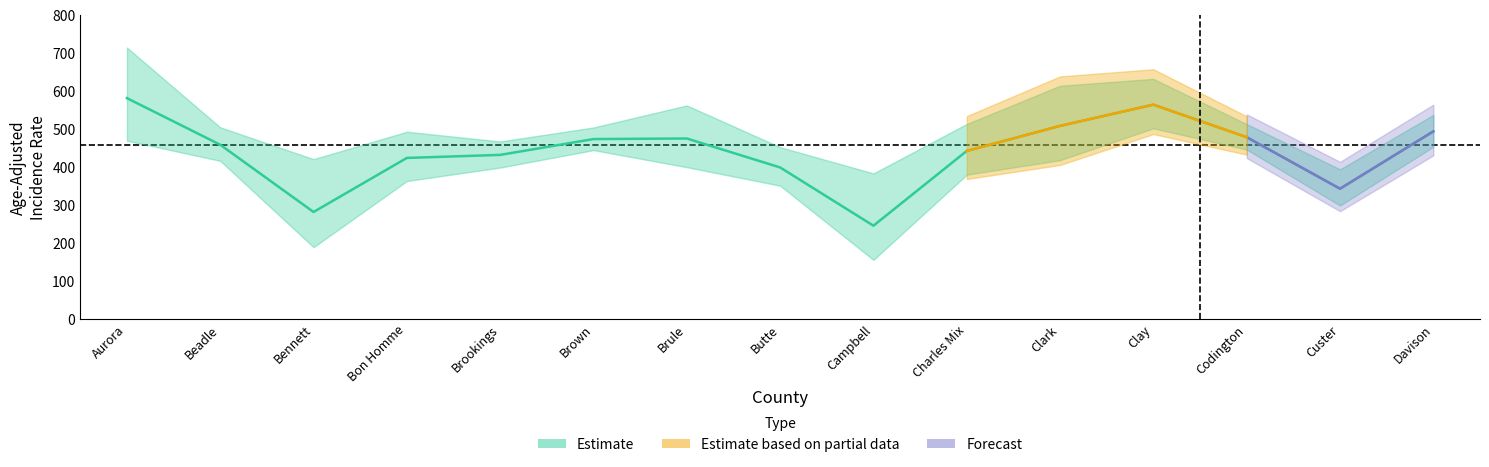

What is the difference between the second highest and minimum values in the Upper CI series?

249.0